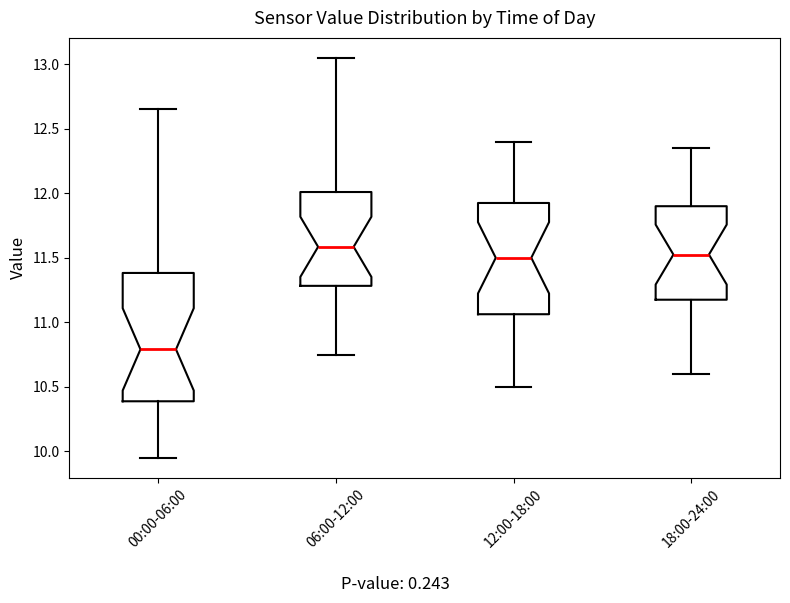

Reading left to right, read every box against the y-axis: the position of its median line, the range the box covers, and the ends of its whiskers. The values are not printed on the chart, so give them approximately, as read against the axis.

00:00-06:00: median 10.80, box 10.40 to 11.40, whiskers 9.95 to 12.65
06:00-12:00: median 11.60, box 11.30 to 12.00, whiskers 10.75 to 13.05
12:00-18:00: median 11.50, box 11.05 to 11.95, whiskers 10.50 to 12.40
18:00-24:00: median 11.55, box 11.20 to 11.90, whiskers 10.60 to 12.35